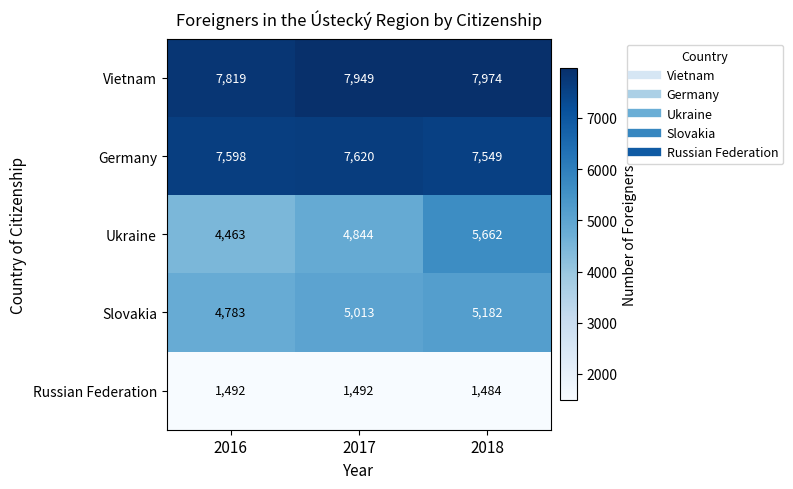

What is the total value across all series at 2018?

27851